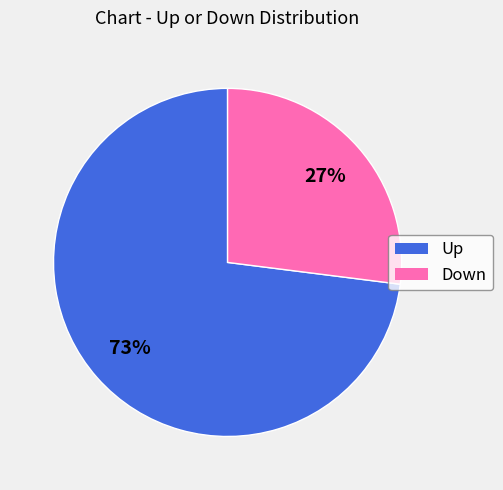

To the nearest percent, what is the average slice percentage?

50%